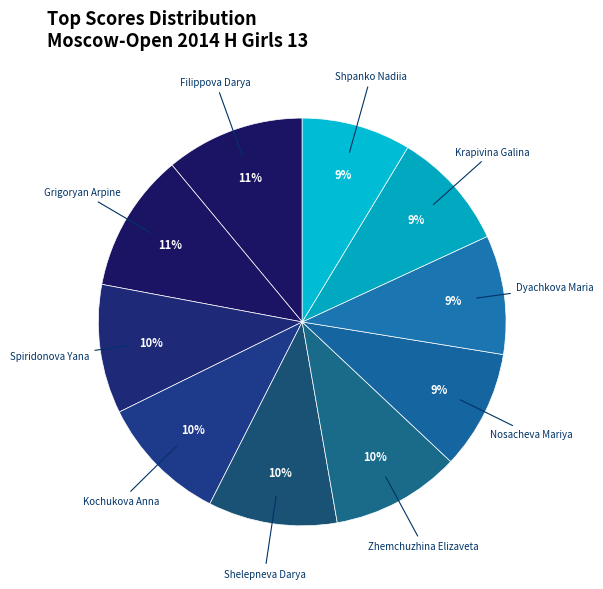

To the nearest percent, what is the difference between the largest and smallest slice percentages?

2%